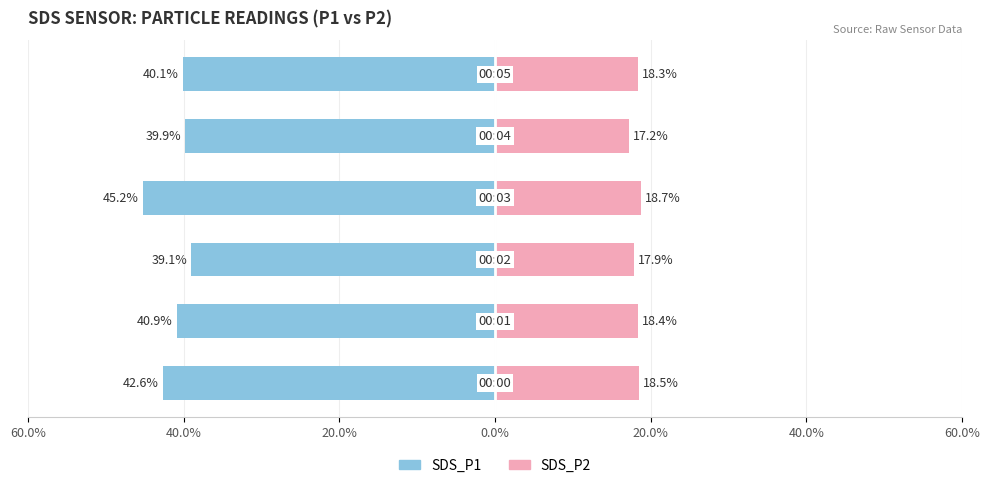

What is the difference between the SDS_P1 values at 0.0% and 20.0%?

5.4